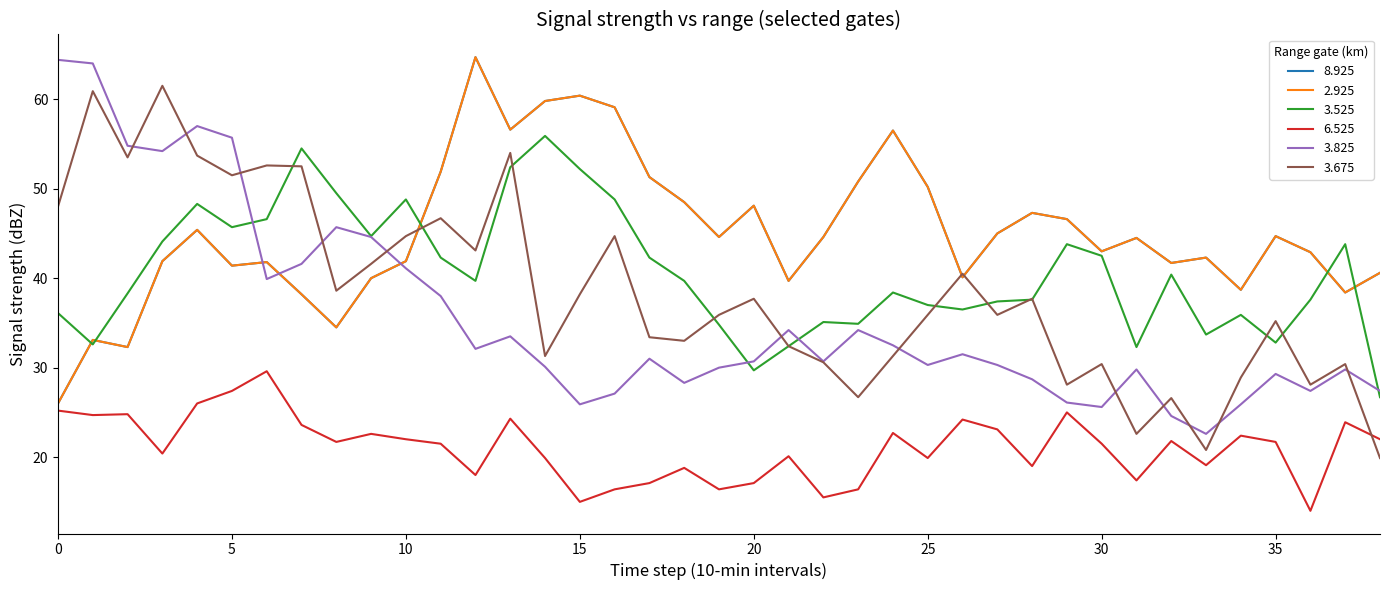

Does the chart display data point markers on the line(s)?

No